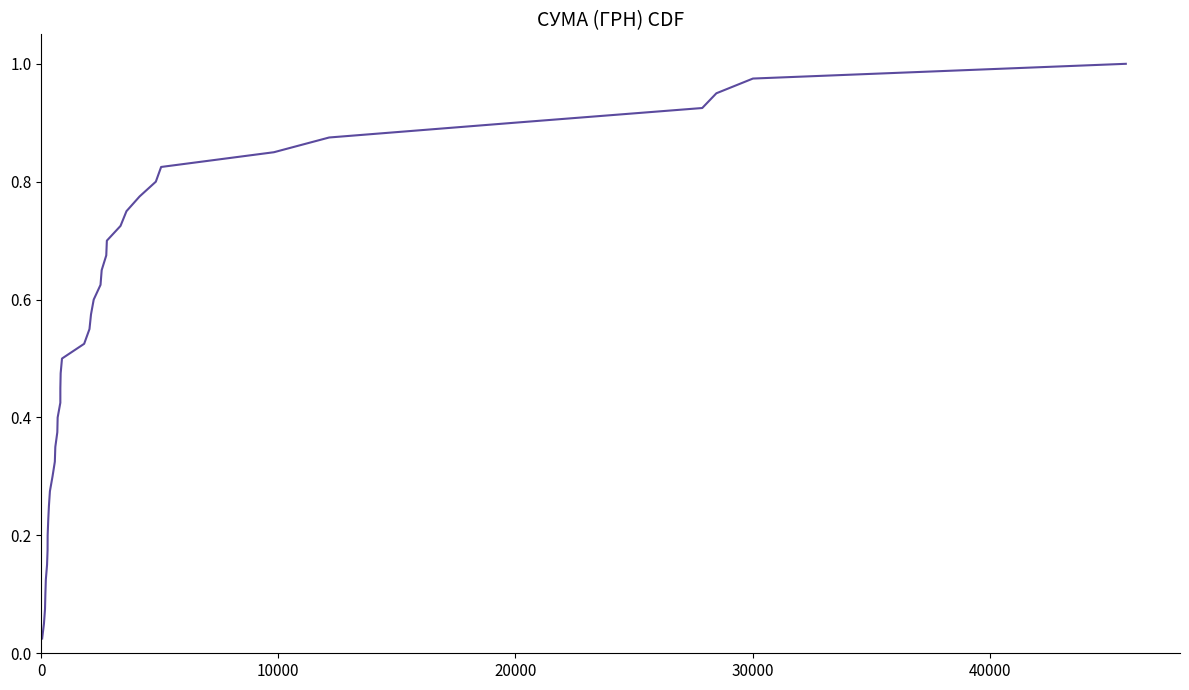

How many lines are shown in the chart?

1